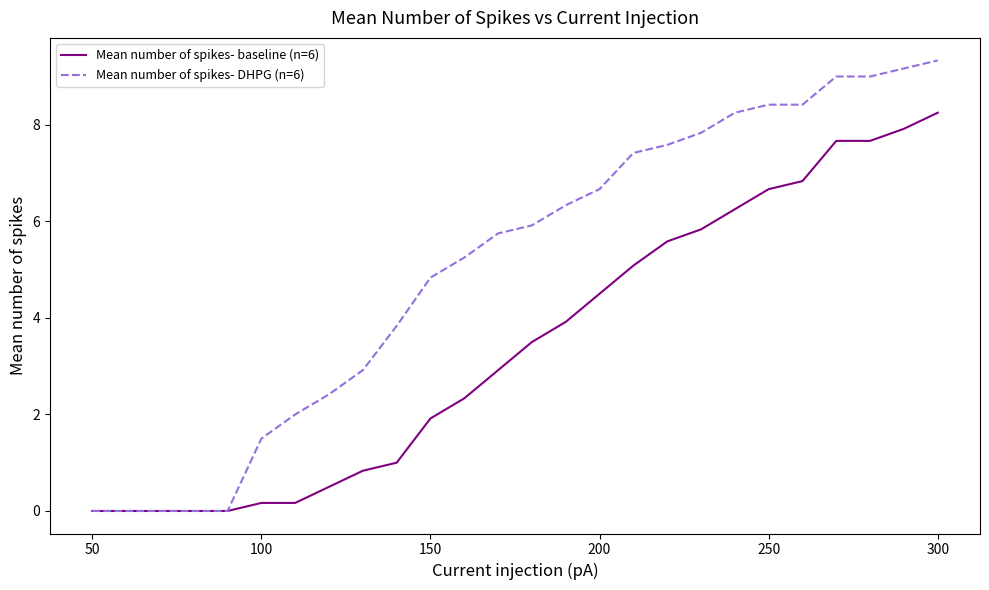

Which series has the widest spread of values?

Mean number of spikes- DHPG (n=6)